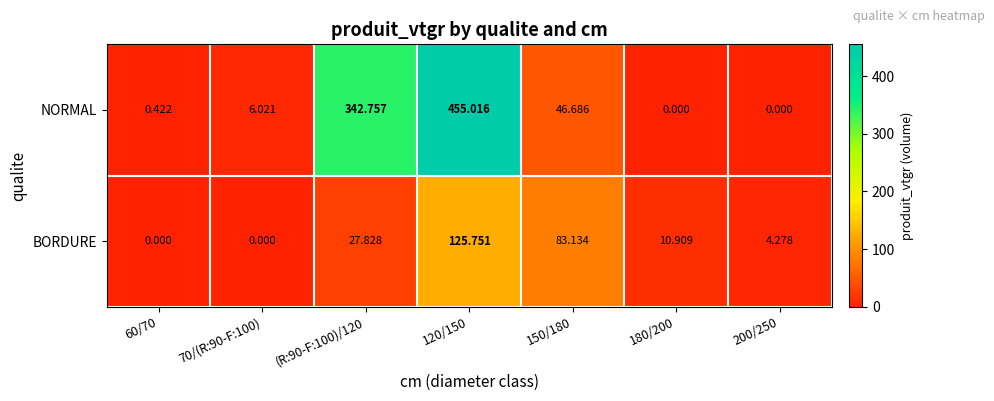

Which series has the largest total across all categories?

NORMAL